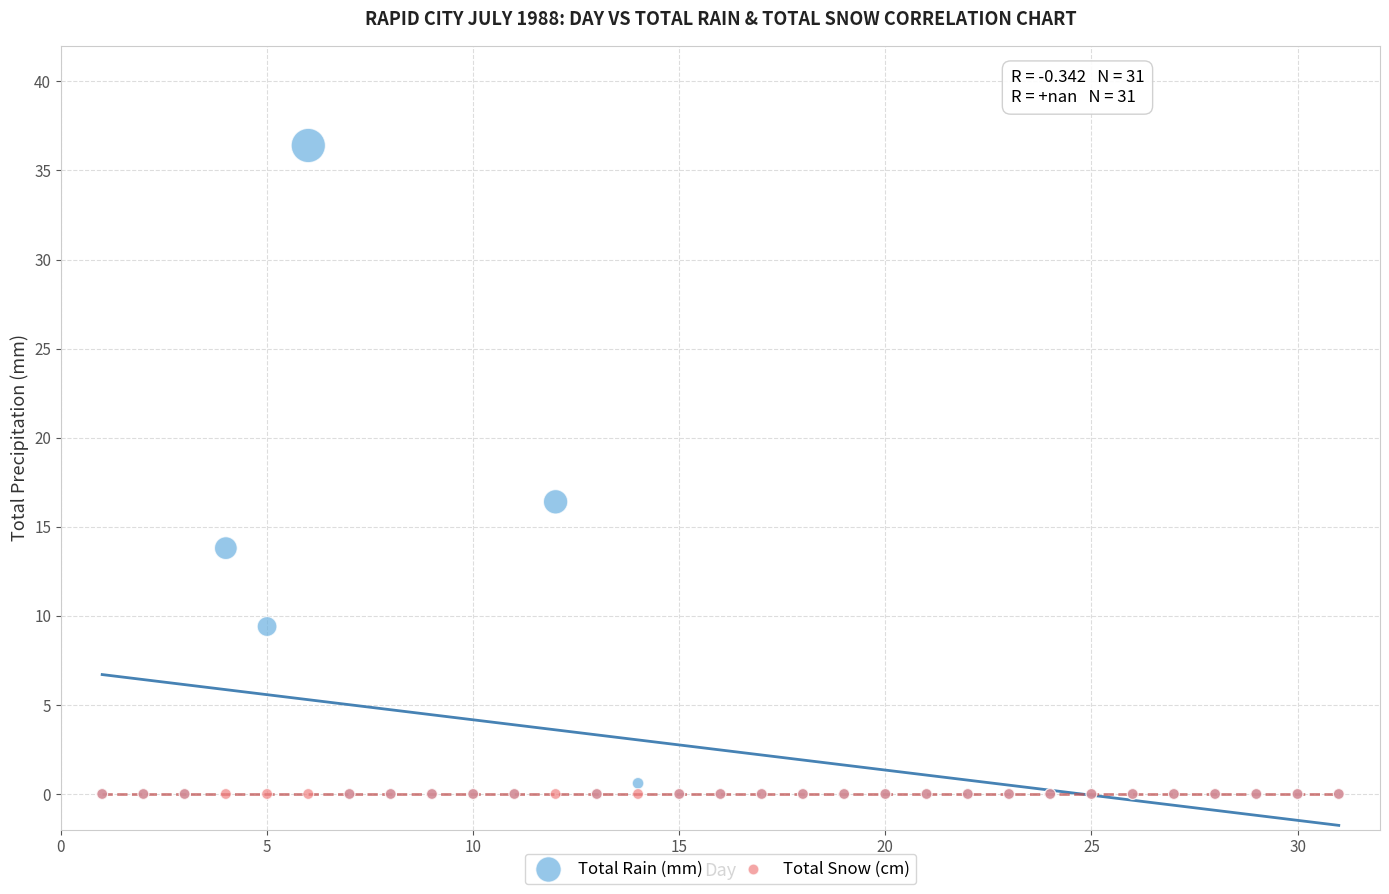

In the Total Rain (mm) series, what Y value is closest to 18?

16.4